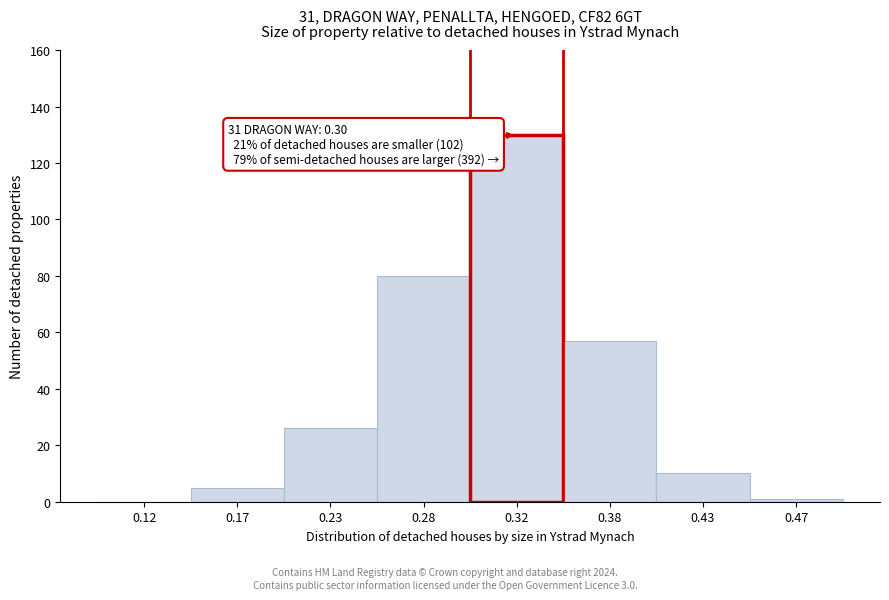

Reading left to right, transcribe all the data shown in this chart.

0.12=0	0.17=5	0.23=26	0.28=80	0.32=130	0.38=57	0.43=10	0.47=1